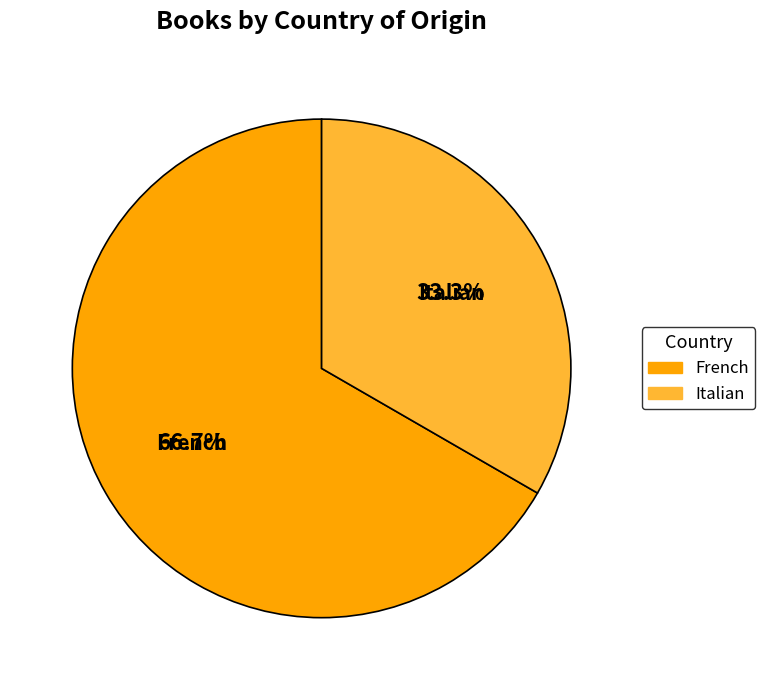

Does any single category account for the majority?

Yes